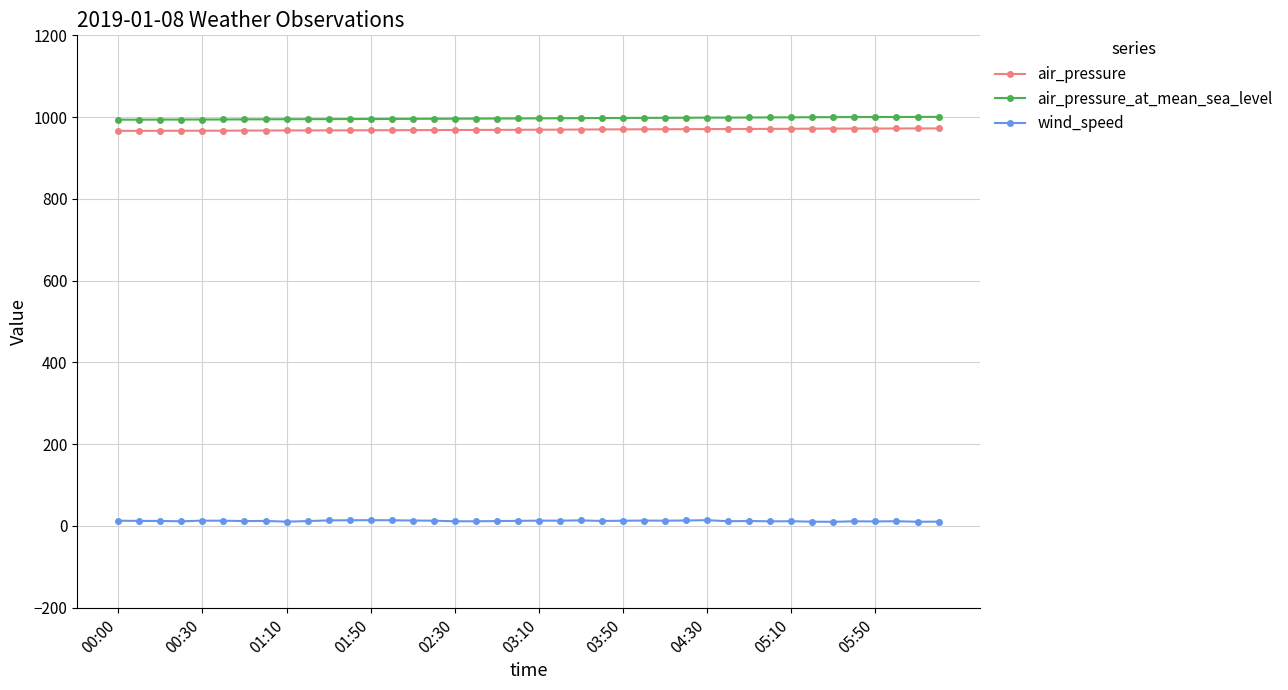

What is the sum of all air_pressure_at_mean_sea_level values?

39878.0